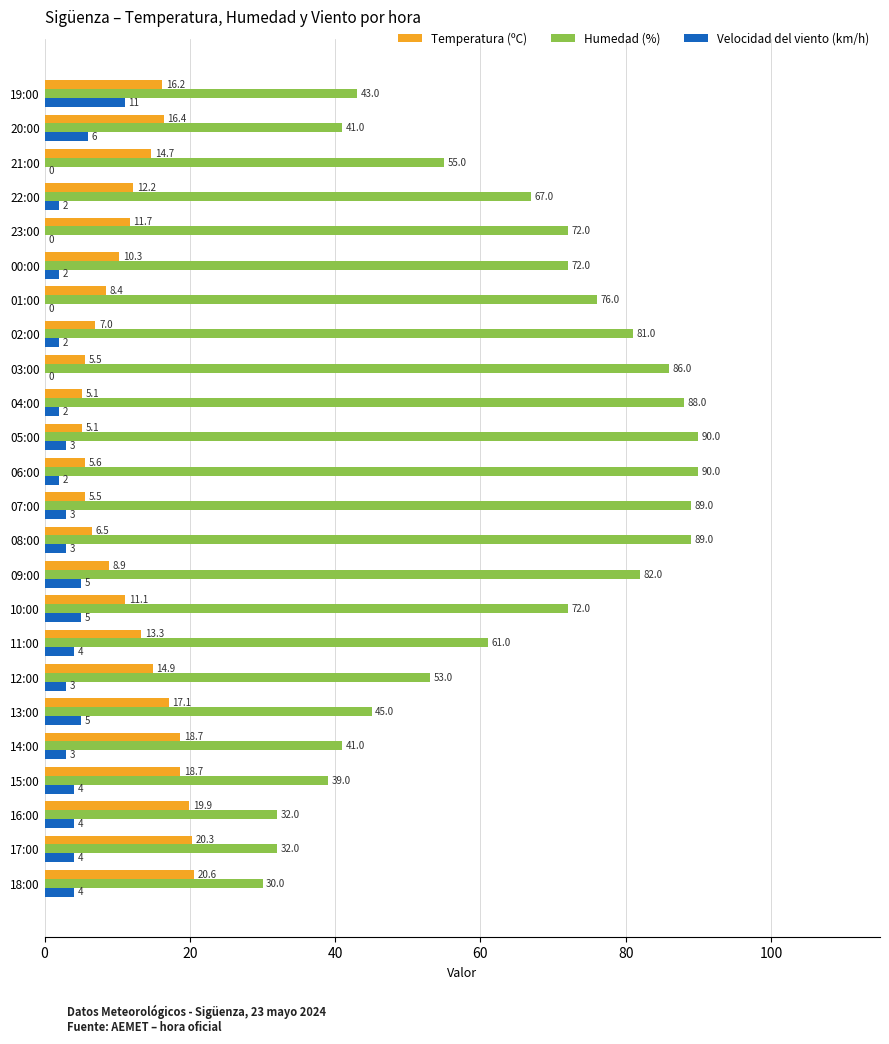

Which series has the largest total across all categories?

Humedad (%)